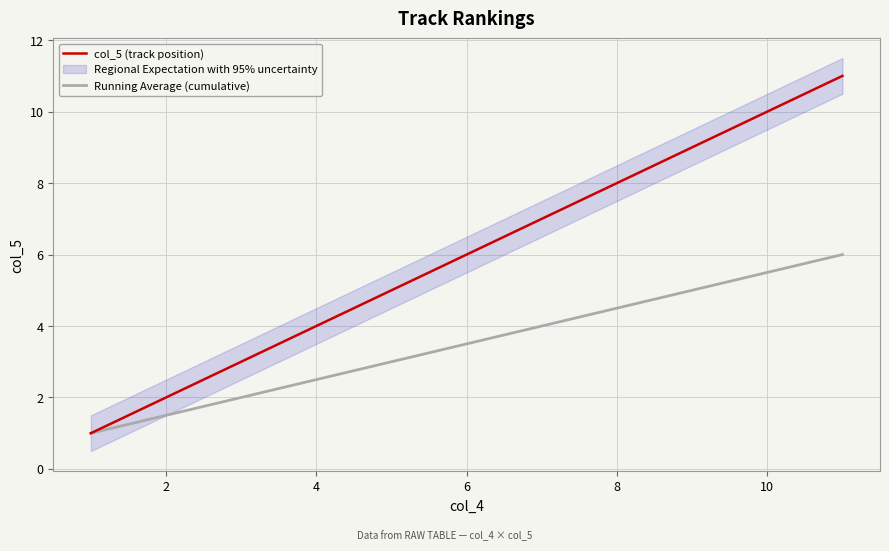

How many lines are shown in the chart?

2